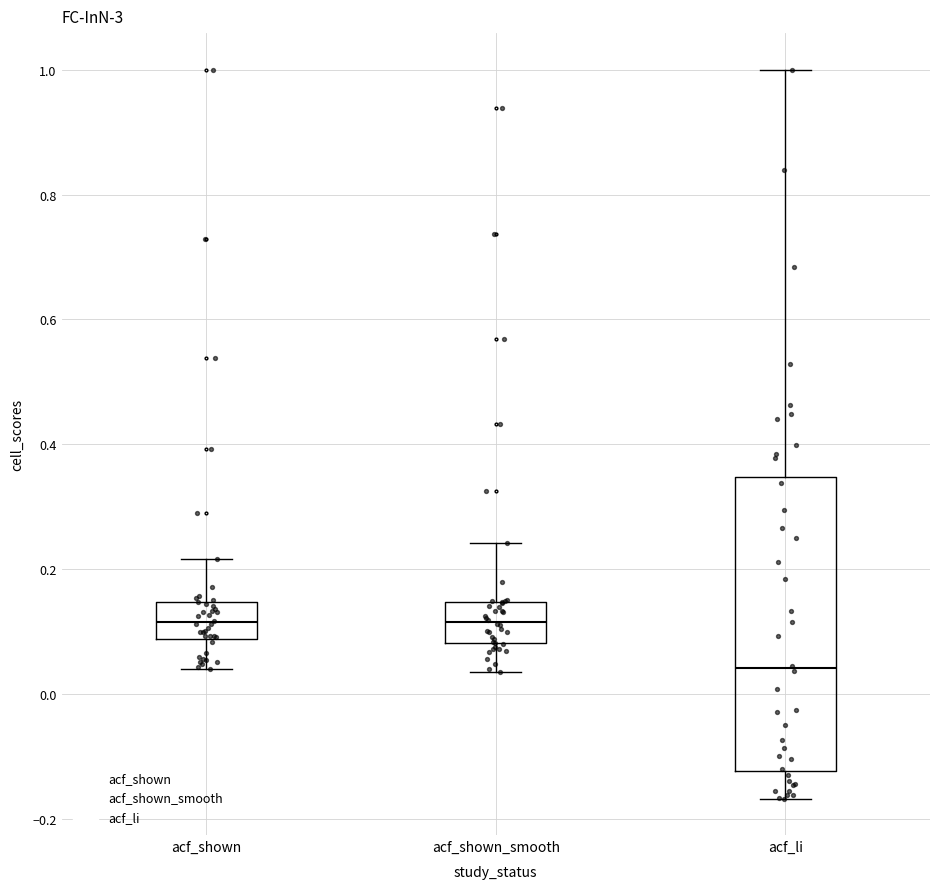

Where does the lower whisker of the box for acf_shown end on the y-axis? The values are not printed on the chart, so give them approximately, as read against the axis.

0.04